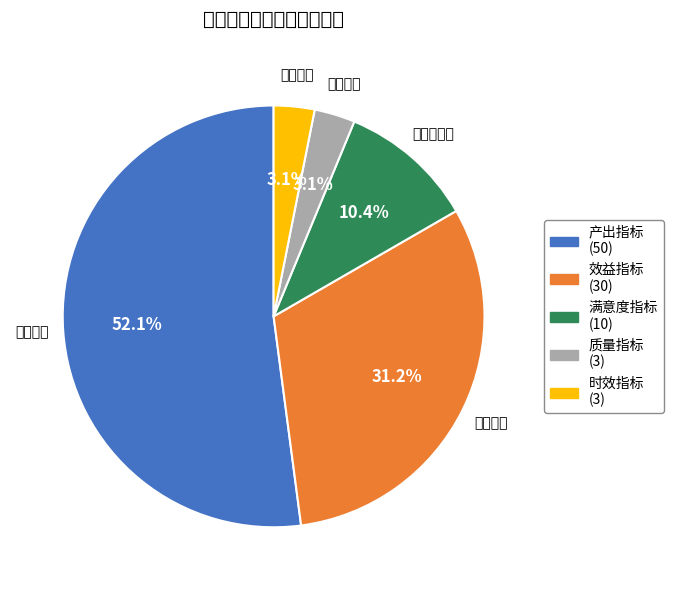

What is the change in value from 效益指标 to 时效指标?

-27